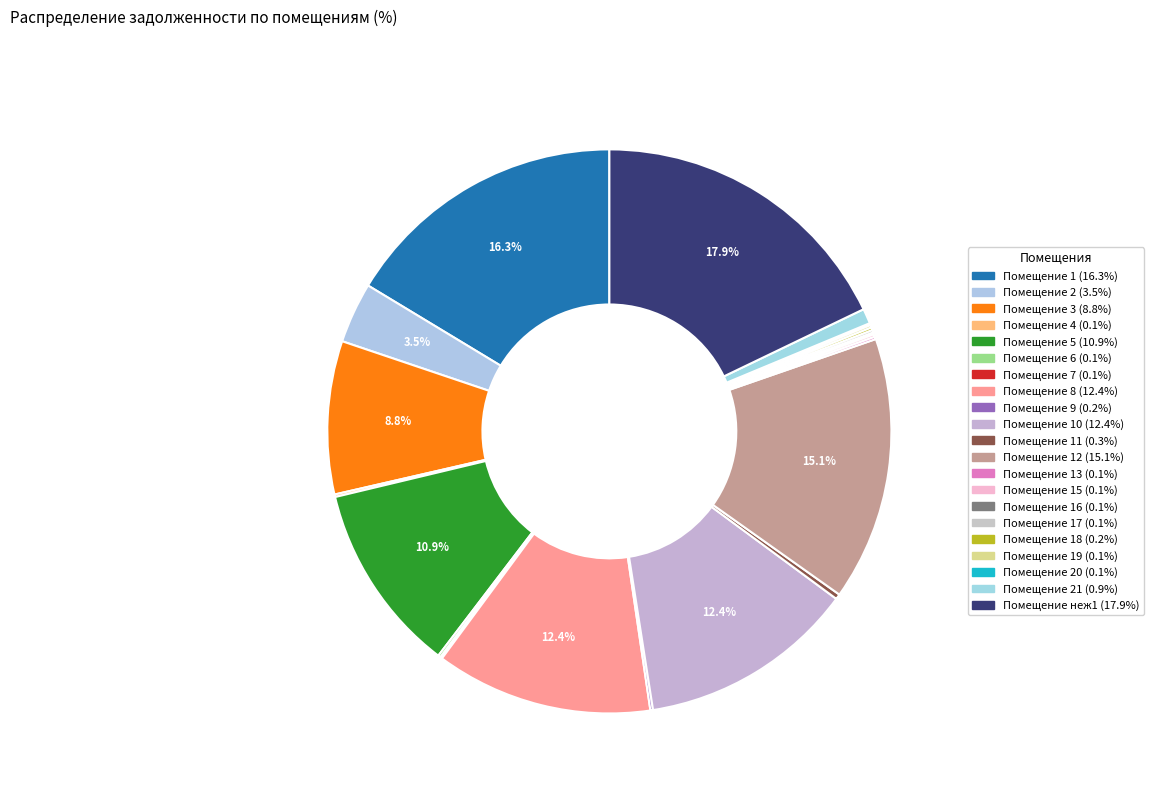

To the nearest percent, what is the average slice percentage?

5%